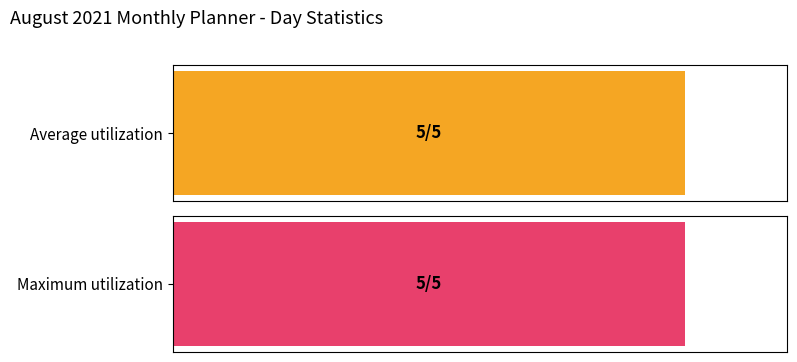

What are all the series names shown in the legend?

Average utilization, Maximum utilization